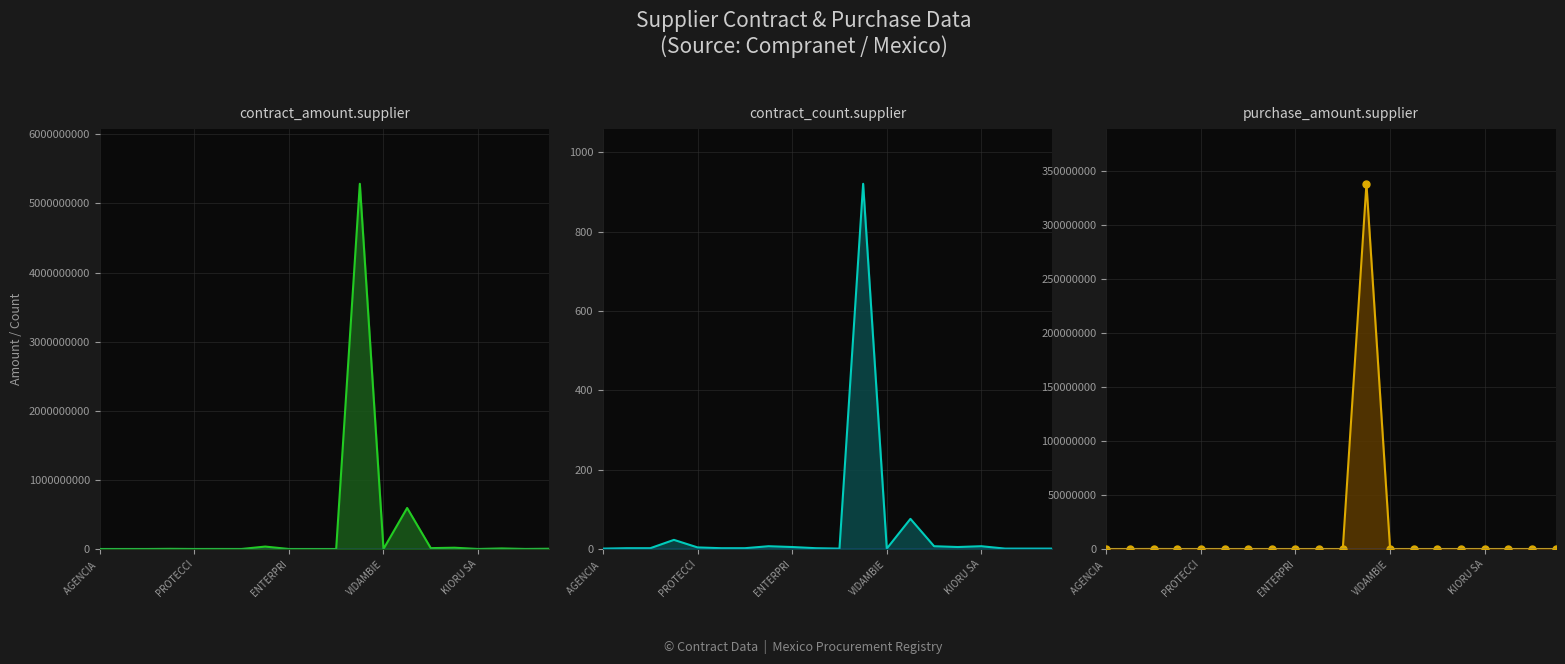

True or false: contract_count.supplier and contract_amount.supplier intersect in this chart.

False